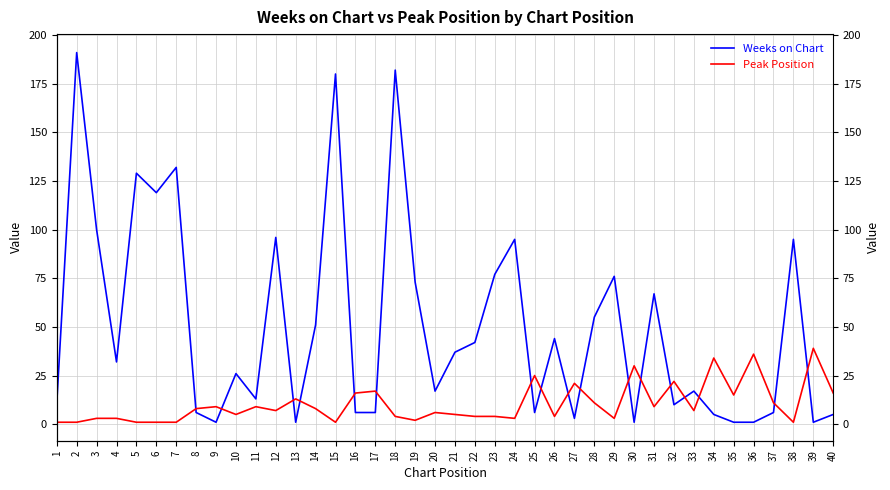

Is this an area chart (filled region under the line)?

No